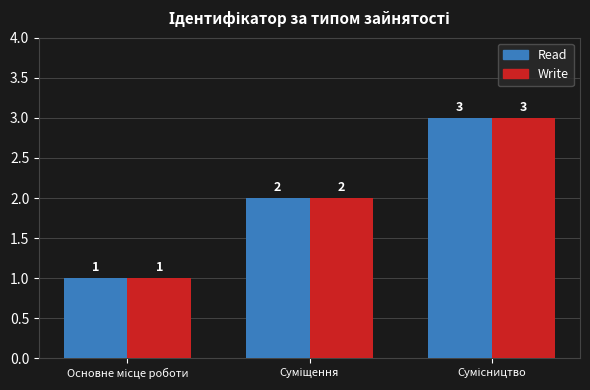

What is the greatest value displayed?

3